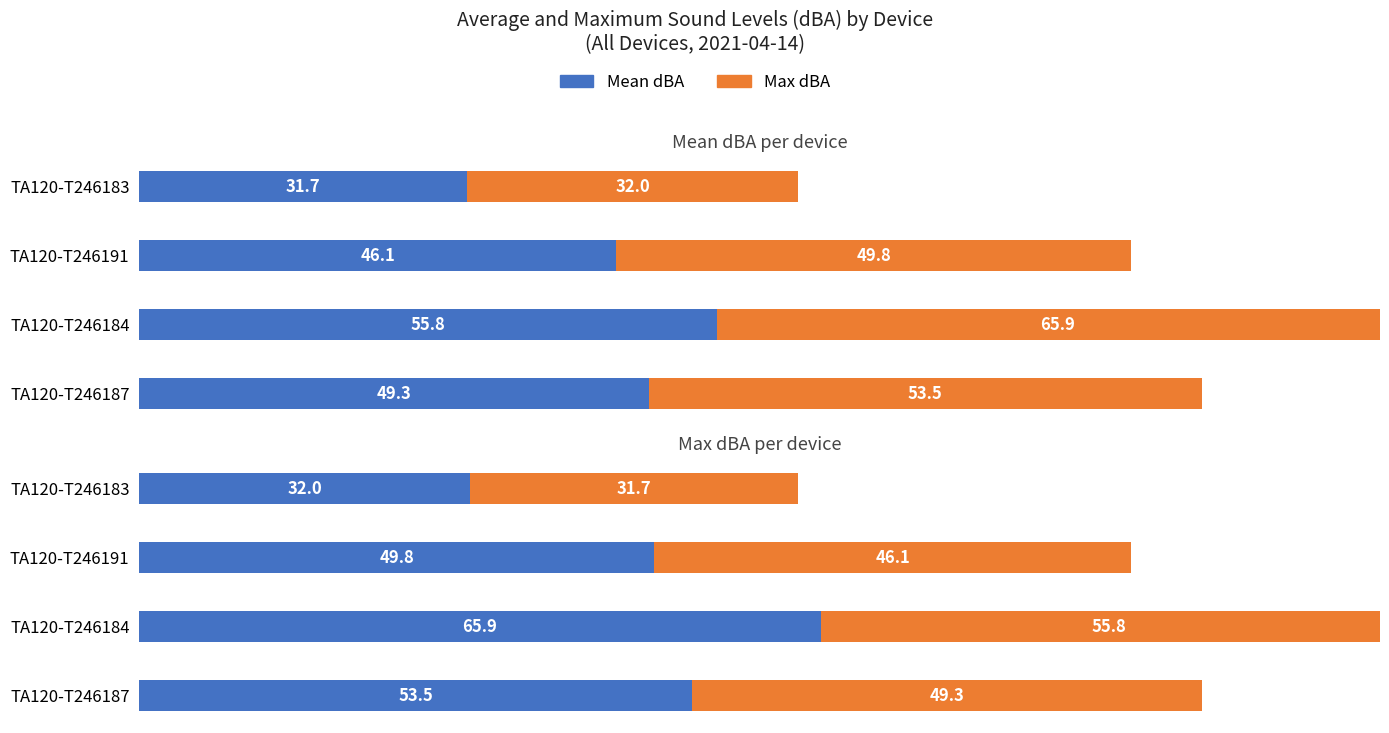

Which series has the largest total across all categories?

Max dBA